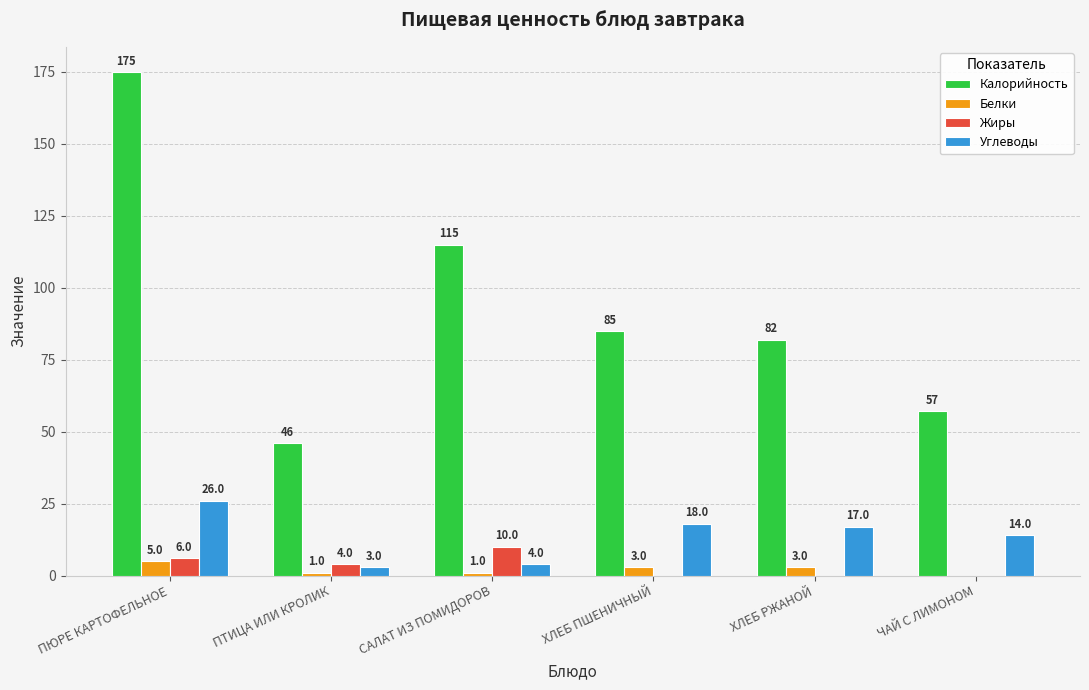

Where is Углеводы nearest to the value 14?

ЧАЙ С ЛИМОНОМ